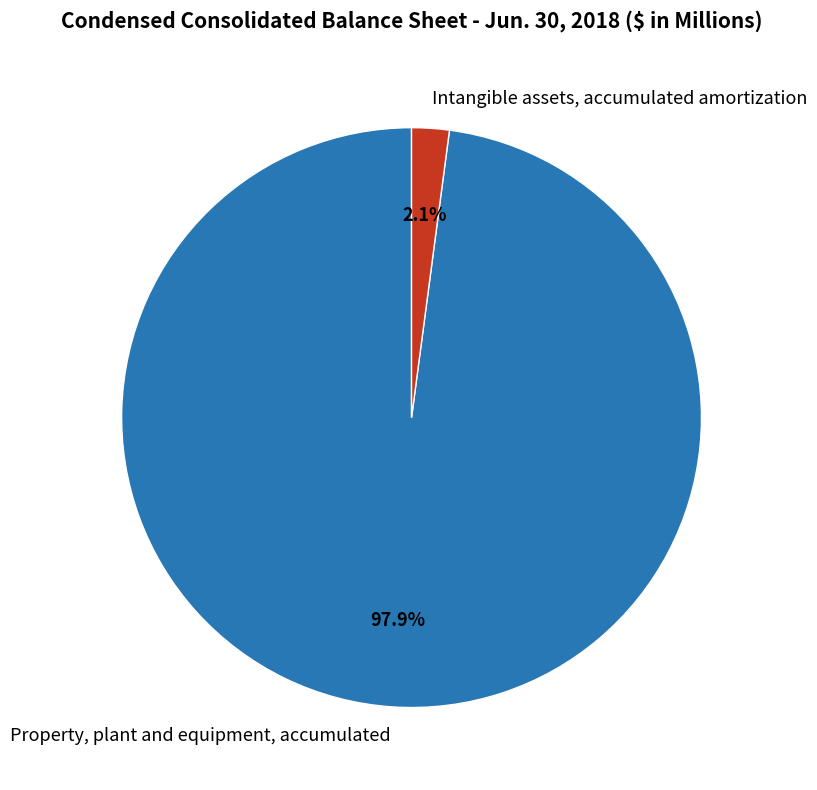

Does any single category account for the majority?

Yes